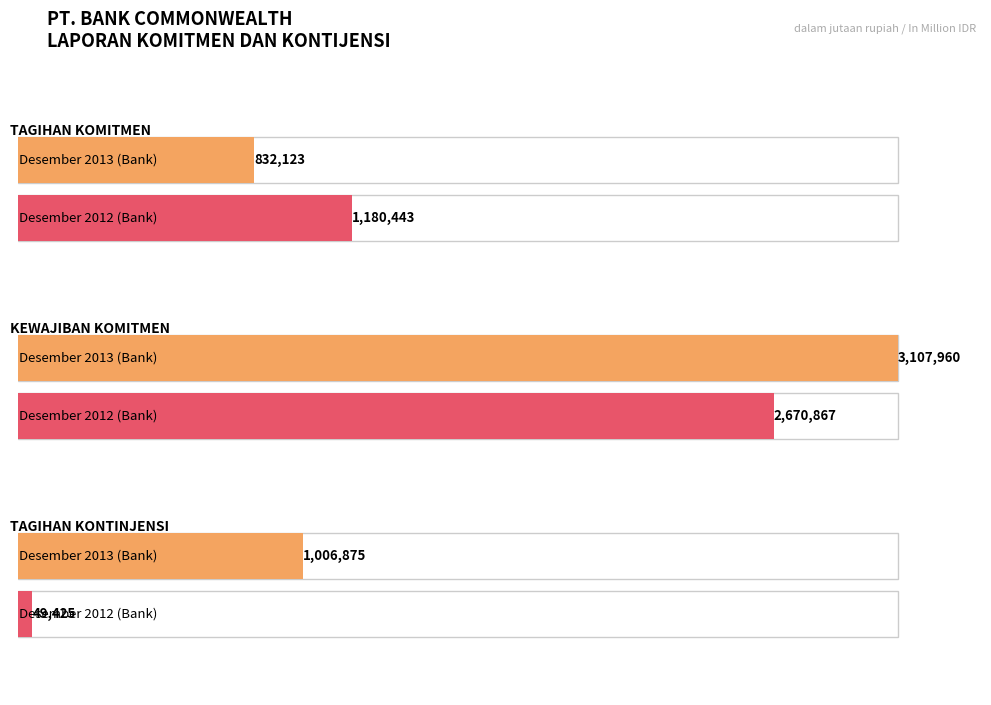

Is the value of Desember 2012 (Bank) at TAGIHAN KONTINJENSI greater than the value of Desember 2013 (Bank) at TAGIHAN KOMITMEN?

No